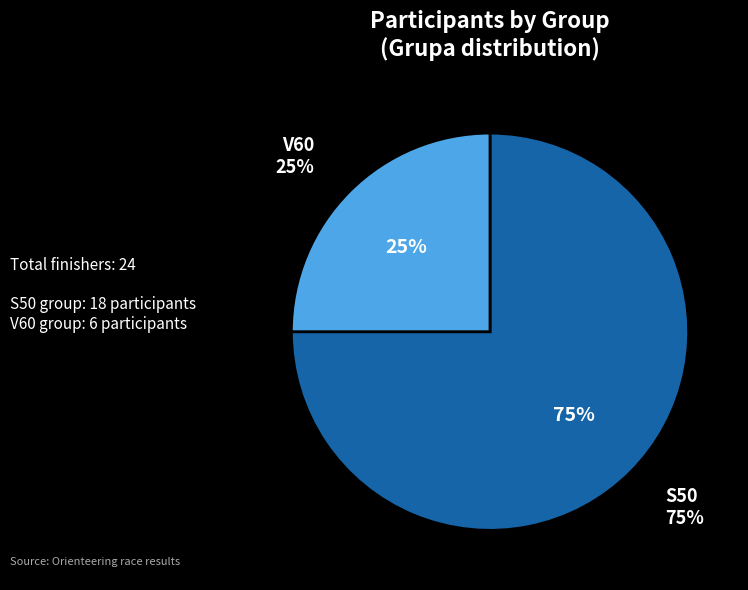

Rank the categories by value from highest to lowest.

S50, V60